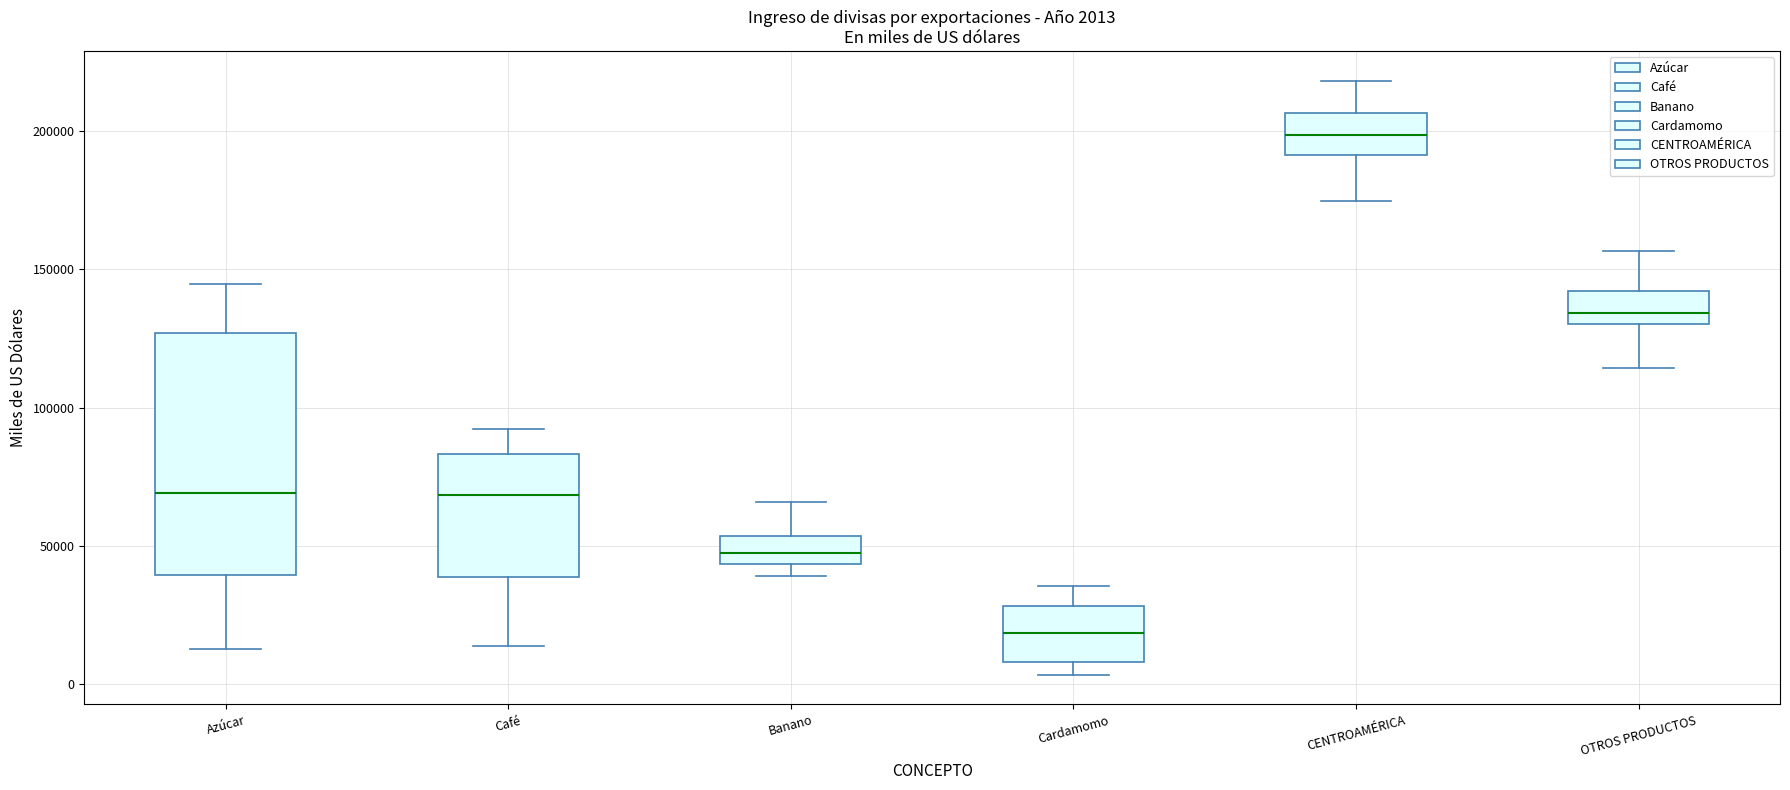

Which box's median line is the highest?

CENTROAMÉRICA